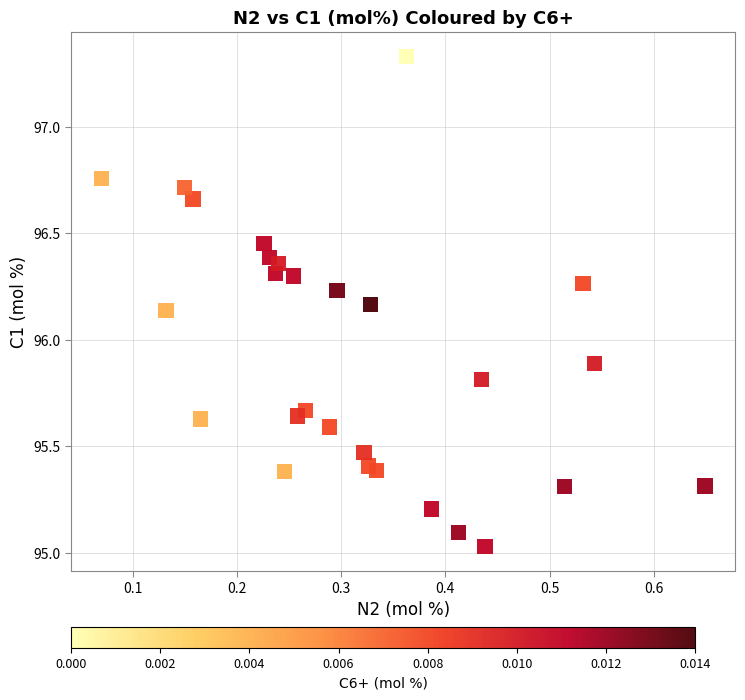

What is the range of X values (max minus min)?

0.6